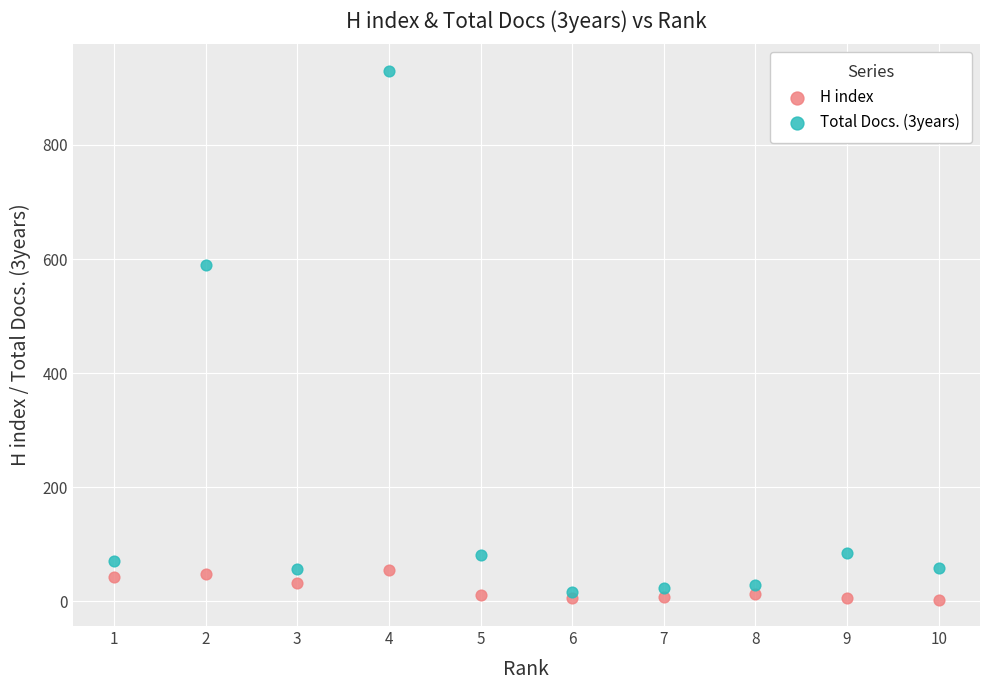

What is the X range (max minus min) for the scatter plot?

9